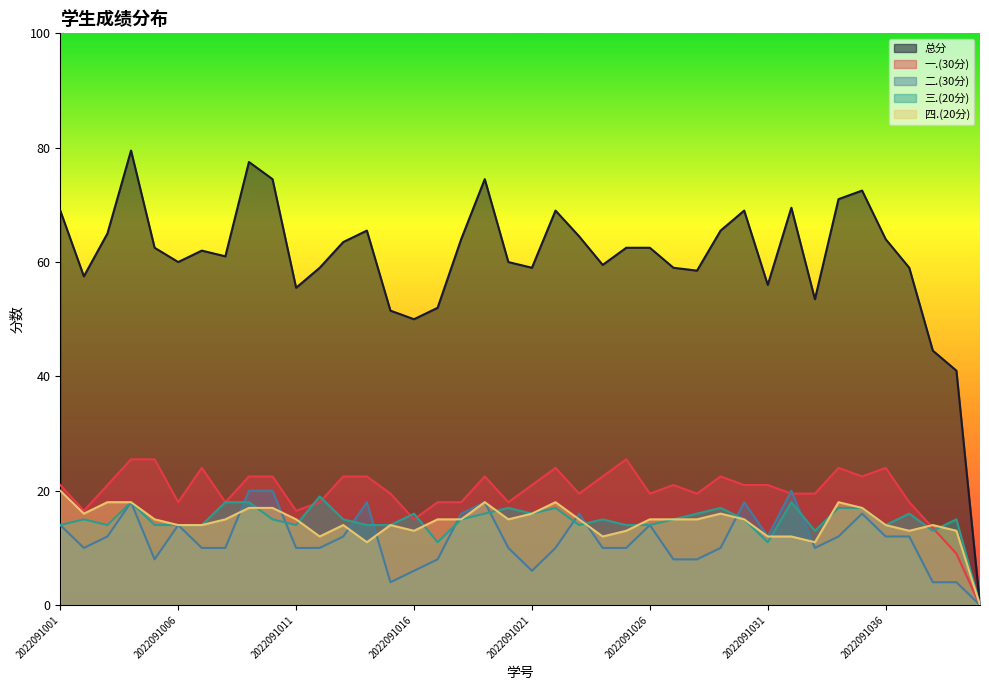

Reading left to right, what are all the values shown in this chart?

总分: 69.0	57.5	65.0	79.5	62.5	60.0	62.0	61.0	77.5	74.5	55.5	59.0	63.5	65.5	51.5	50.0	52.0	64.0	74.5	60.0	59.0	69.0	64.5	59.5	62.5	62.5	59.0	58.5	65.5	69.0	56.0	69.5	53.5	71.0	72.5	64.0	59.0	44.5	41.0	0.0
一.(30分): 21.0	16.5	21.0	25.5	25.5	18.0	24.0	18.0	22.5	22.5	16.5	18.0	22.5	22.5	19.5	15.0	18.0	18.0	22.5	18.0	21.0	24.0	19.5	22.5	25.5	19.5	21.0	19.5	22.5	21.0	21.0	19.5	19.5	24.0	22.5	24.0	18.0	13.5	9.0	0.0
二.(30分): 14.0	10.0	12.0	18.0	8.0	14.0	10.0	10.0	20.0	20.0	10.0	10.0	12.0	18.0	4.0	6.0	8.0	16.0	18.0	10.0	6.0	10.0	16.0	10.0	10.0	14.0	8.0	8.0	10.0	18.0	12.0	20.0	10.0	12.0	16.0	12.0	12.0	4.0	4.0	0.0
三.(20分): 14.0	15.0	14.0	18.0	14.0	14.0	14.0	18.0	18.0	15.0	14.0	19.0	15.0	14.0	14.0	16.0	11.0	15.0	16.0	17.0	16.0	17.0	14.0	15.0	14.0	14.0	15.0	16.0	17.0	15.0	11.0	18.0	13.0	17.0	17.0	14.0	16.0	13.0	15.0	0.0
四.(20分): 20.0	16.0	18.0	18.0	15.0	14.0	14.0	15.0	17.0	17.0	15.0	12.0	14.0	11.0	14.0	13.0	15.0	15.0	18.0	15.0	16.0	18.0	15.0	12.0	13.0	15.0	15.0	15.0	16.0	15.0	12.0	12.0	11.0	18.0	17.0	14.0	13.0	14.0	13.0	0.0